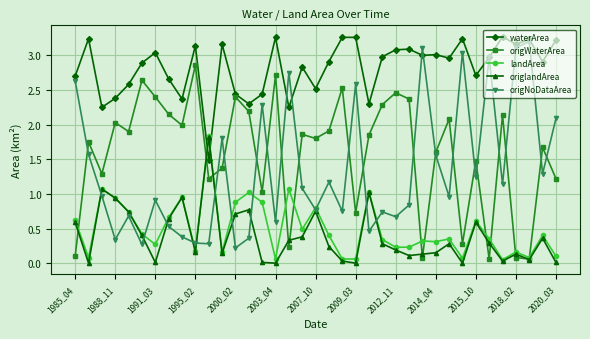

Does the chart have visible grid lines?

Yes